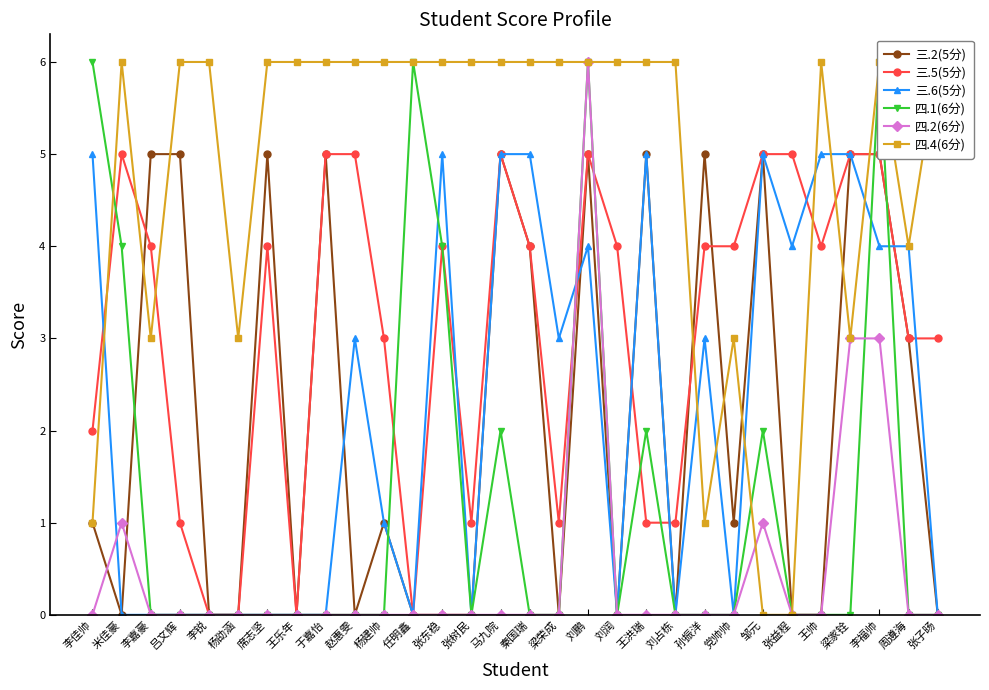

What position from the left is 王洪瑞?

20